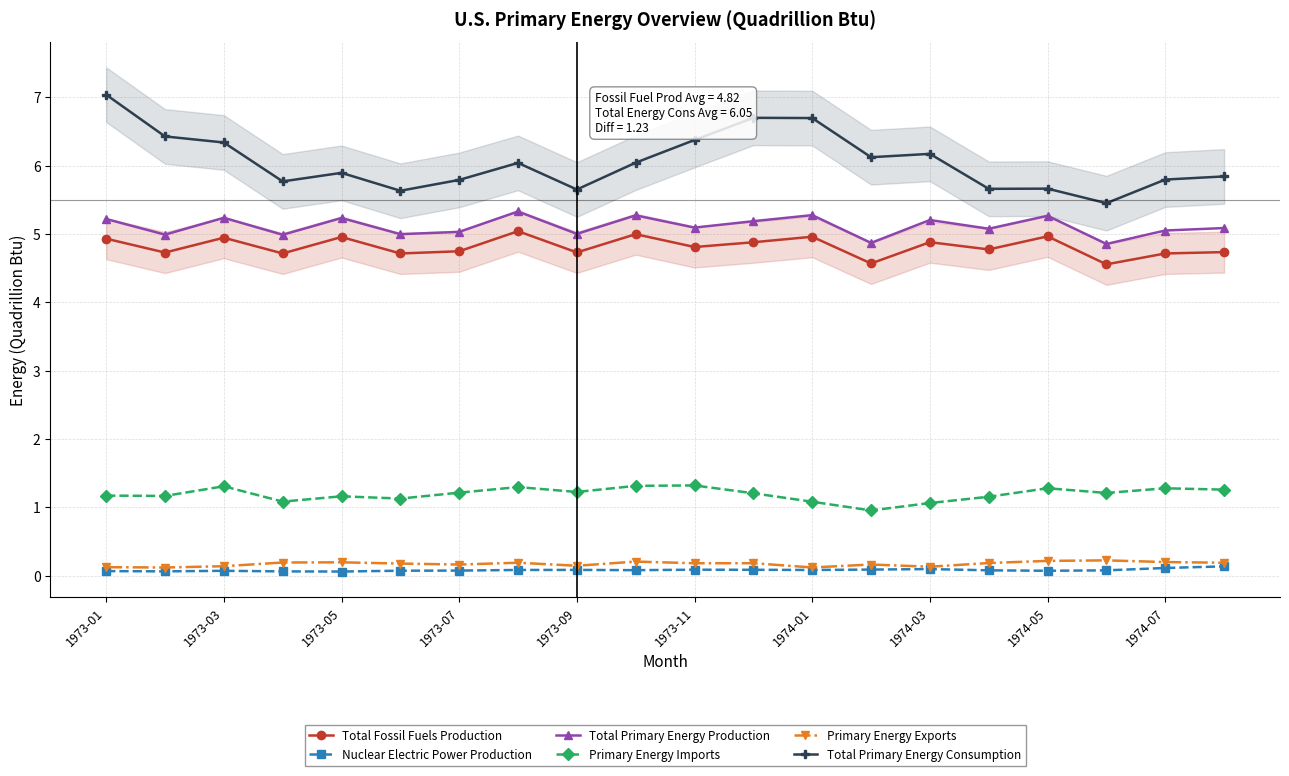

What value does the Primary Energy Imports series have at 13?

1.0